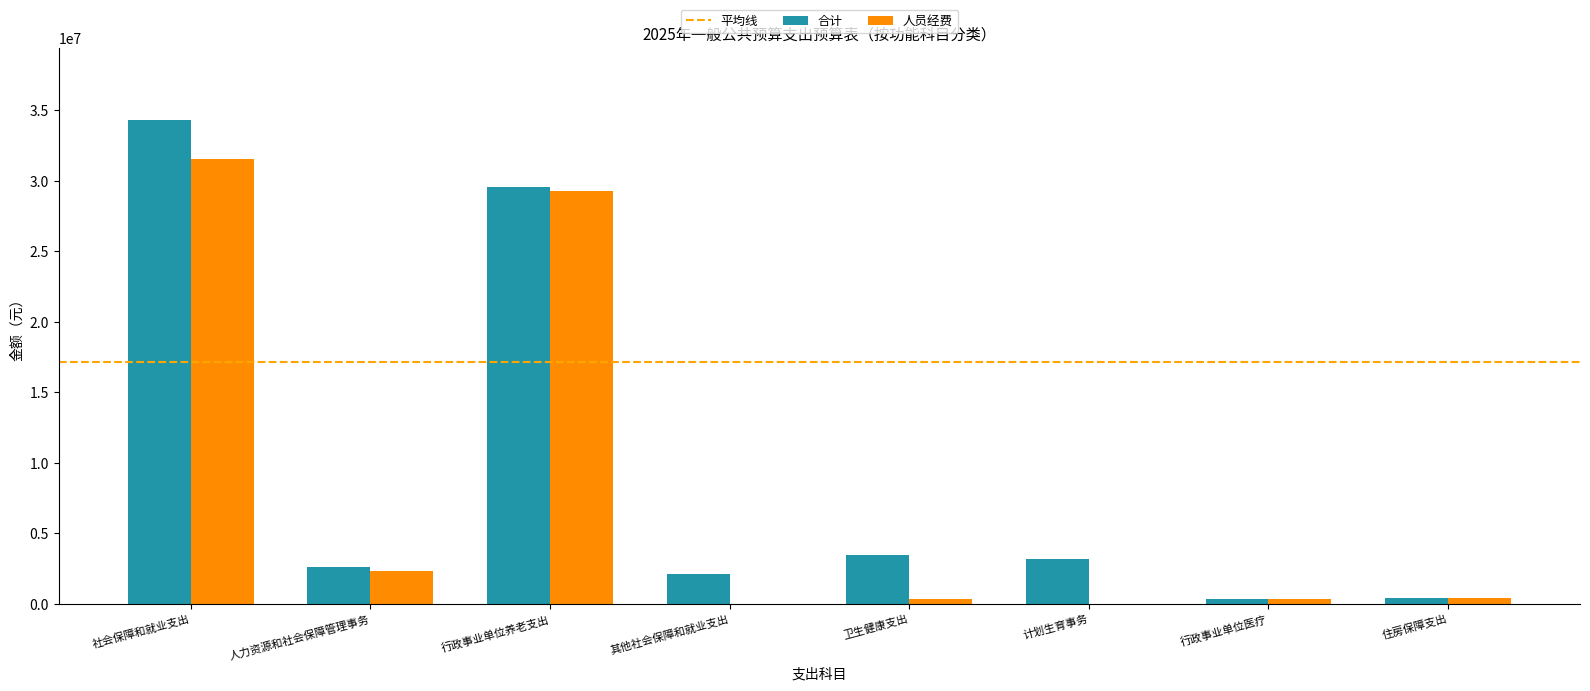

At which label is 人员经费 closest to 15775624?

人力资源和社会保障管理事务